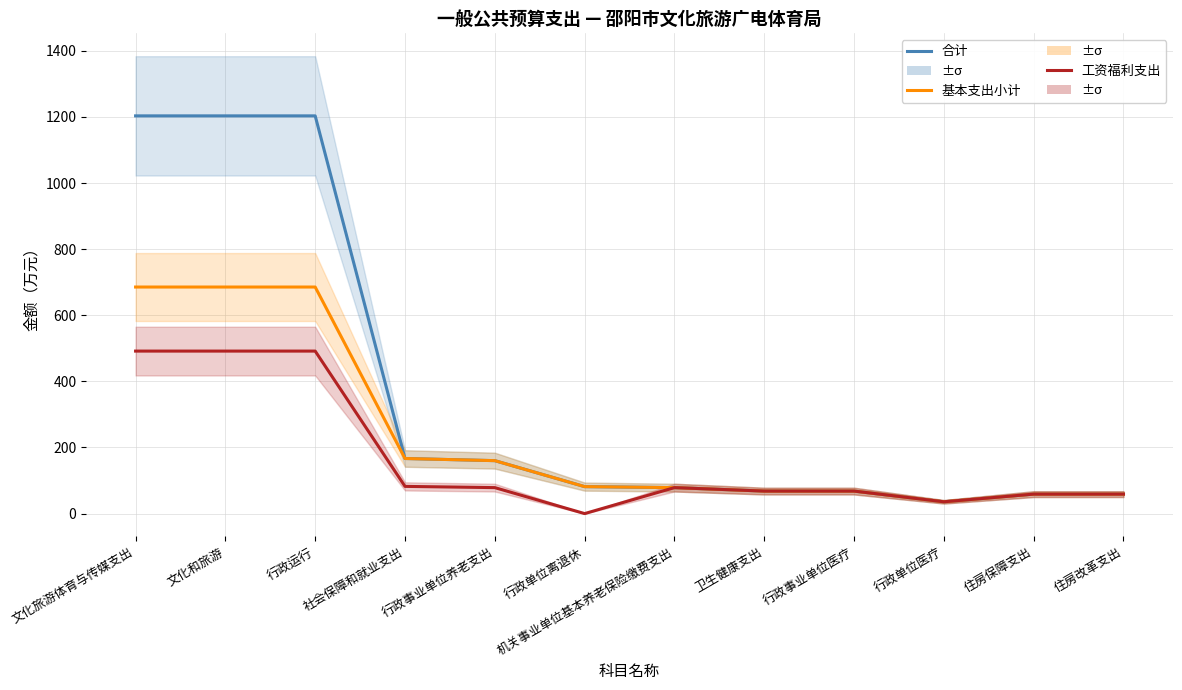

Is it true that 基本支出小计 equals 37.7 at 住房改革支出?

False